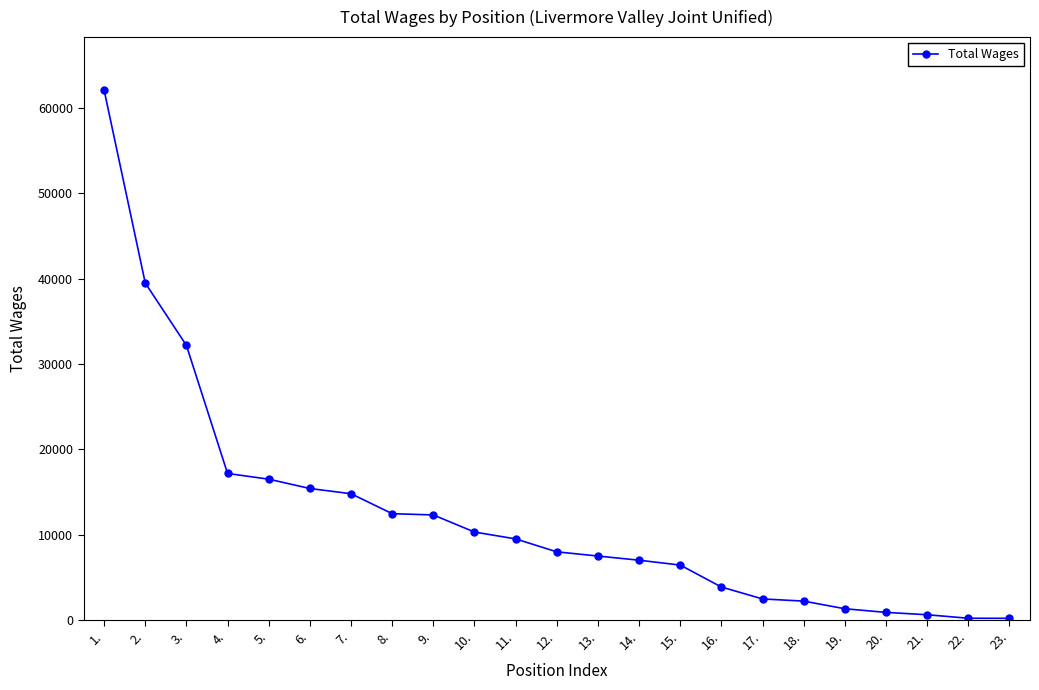

How many data points does each series have?

23